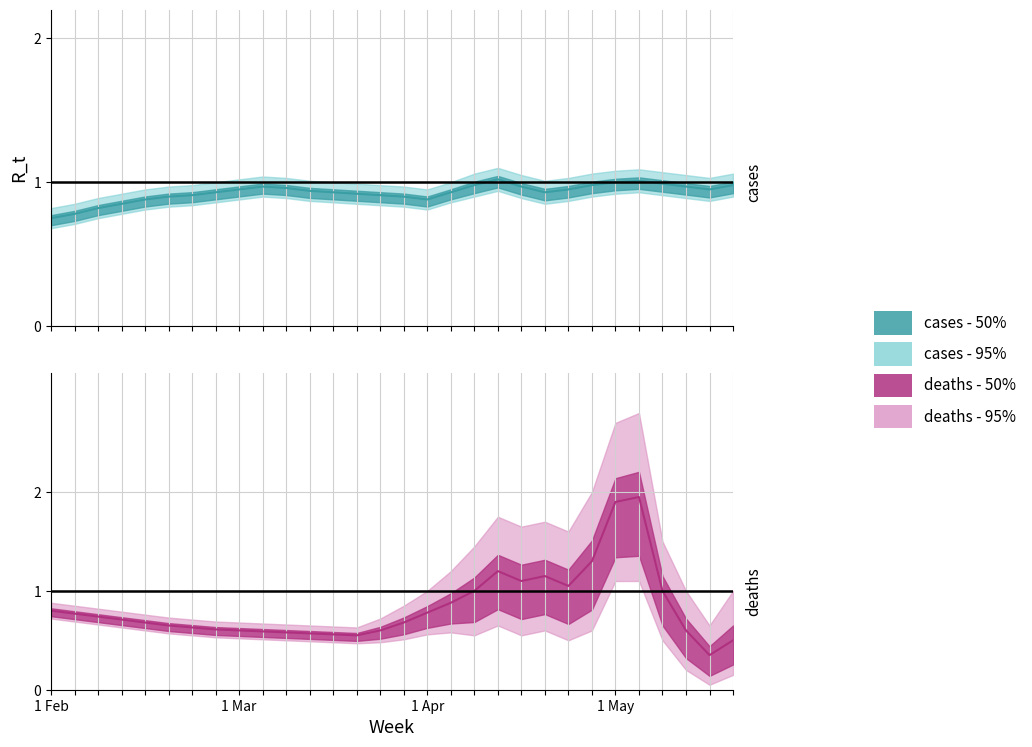

What is the total value across all series at 2?

4.7